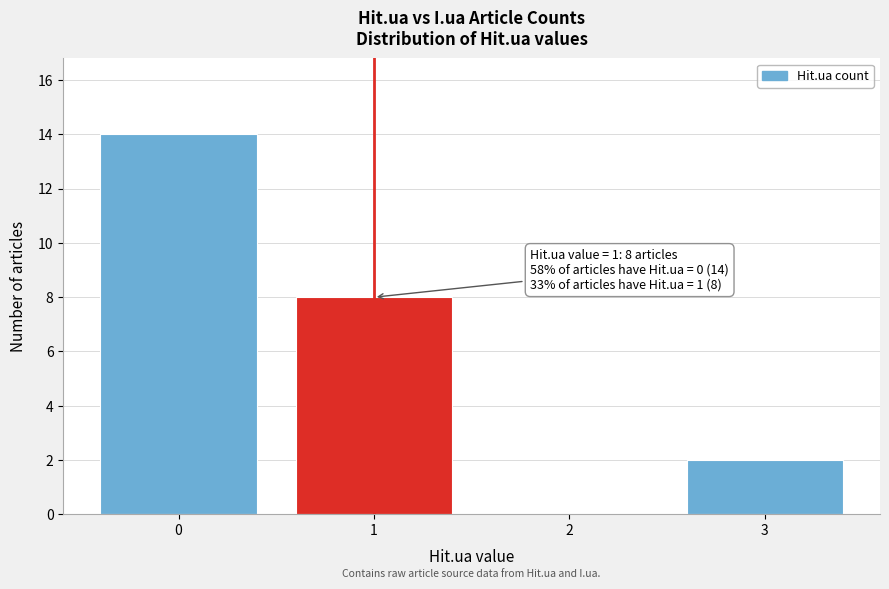

Over which range of the x-axis is the bar tallest?

-0.5 to 0.5